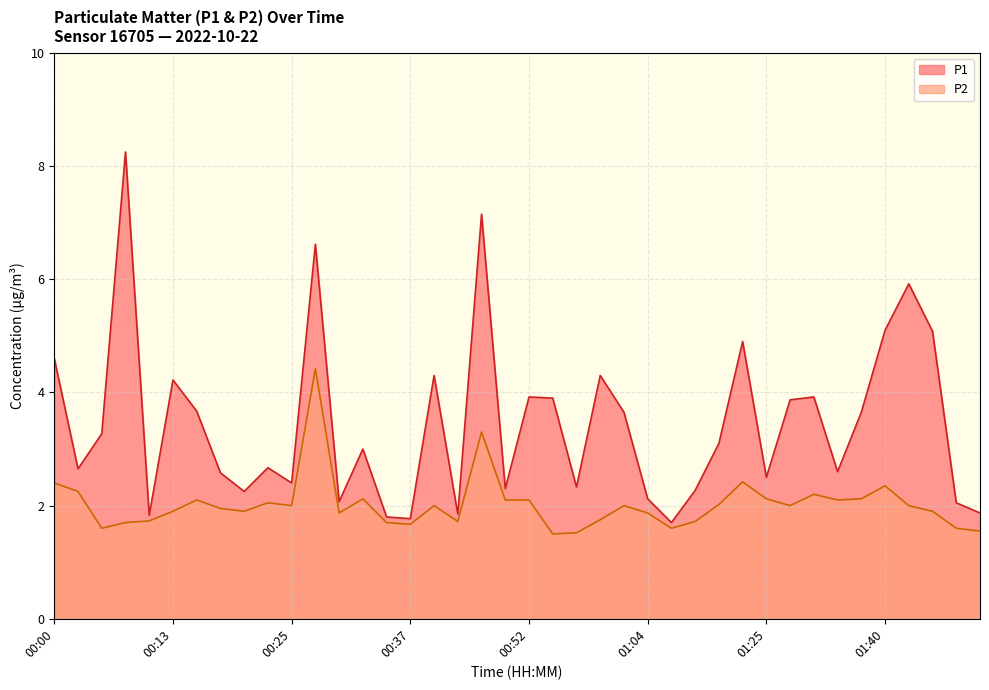

How many data points in P1 are less than 3?

19